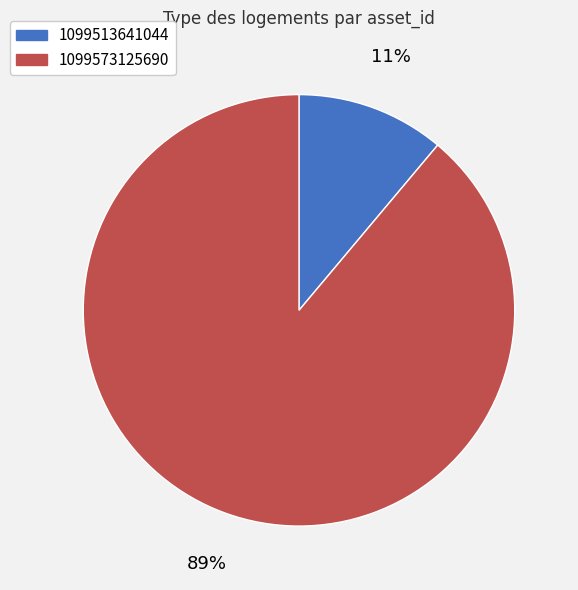

Is 1099513641044 the majority of the pie?

No